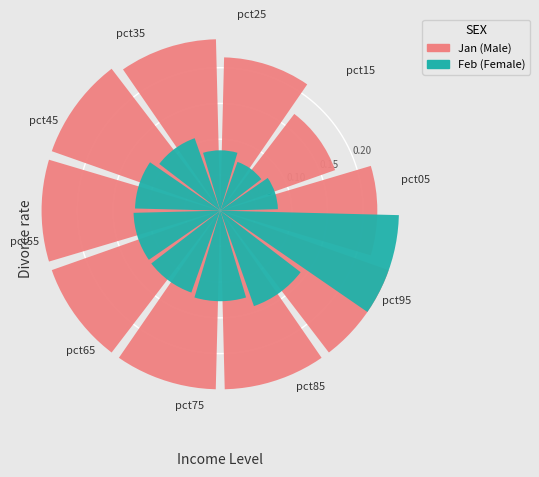

Rank the categories by Jan (Male) value from highest to lowest.

pct95, pct85, pct75, pct65, pct55, pct45, pct35, pct05, pct25, pct15